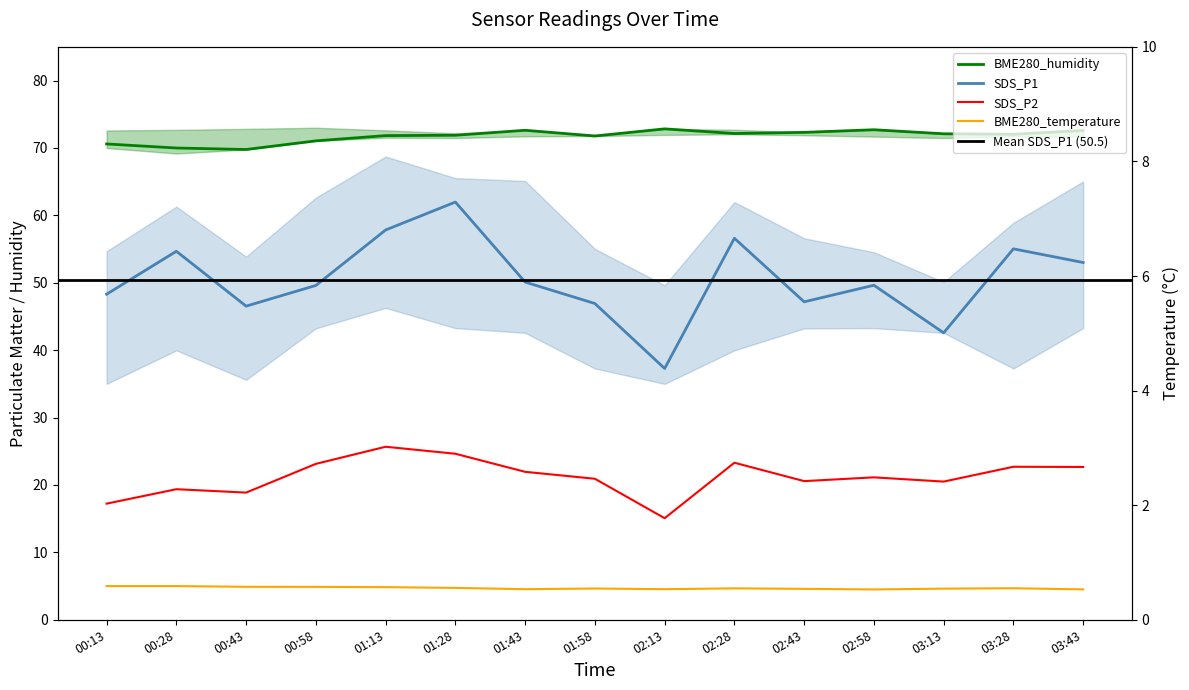

Reading left to right, list all the values displayed in this chart.

BME280_temperature: 5.0	5.0	4.9	4.9	4.8	4.7	4.5	4.6	4.5	4.7	4.6	4.5	4.6	4.7	4.5
BME280_humidity: 70.6	70.0	69.8	71.0	71.8	71.9	72.6	71.8	72.8	72.1	72.3	72.7	72.1	72.0	72.6
SDS_P1: 48.3	54.7	46.5	49.6	57.8	62.0	50.1	46.9	37.3	56.6	47.2	49.6	42.6	55.0	53.0
SDS_P2: 17.2	19.4	18.9	23.1	25.7	24.6	21.9	20.9	15.1	23.3	20.6	21.1	20.5	22.7	22.7